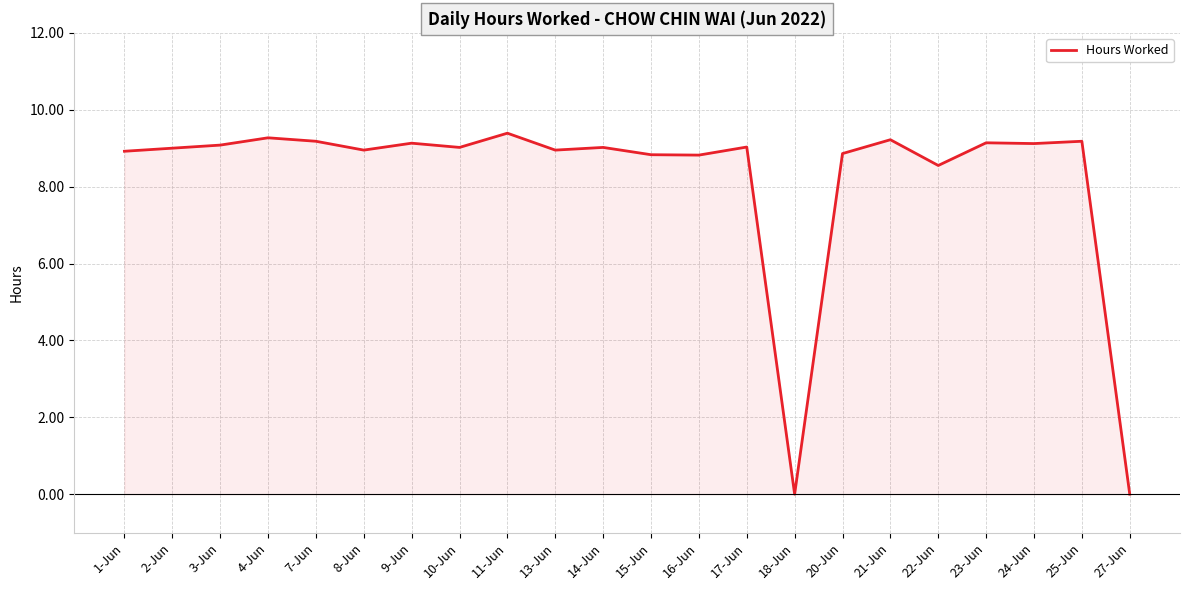

What is the difference between the second highest and minimum values?

9.3